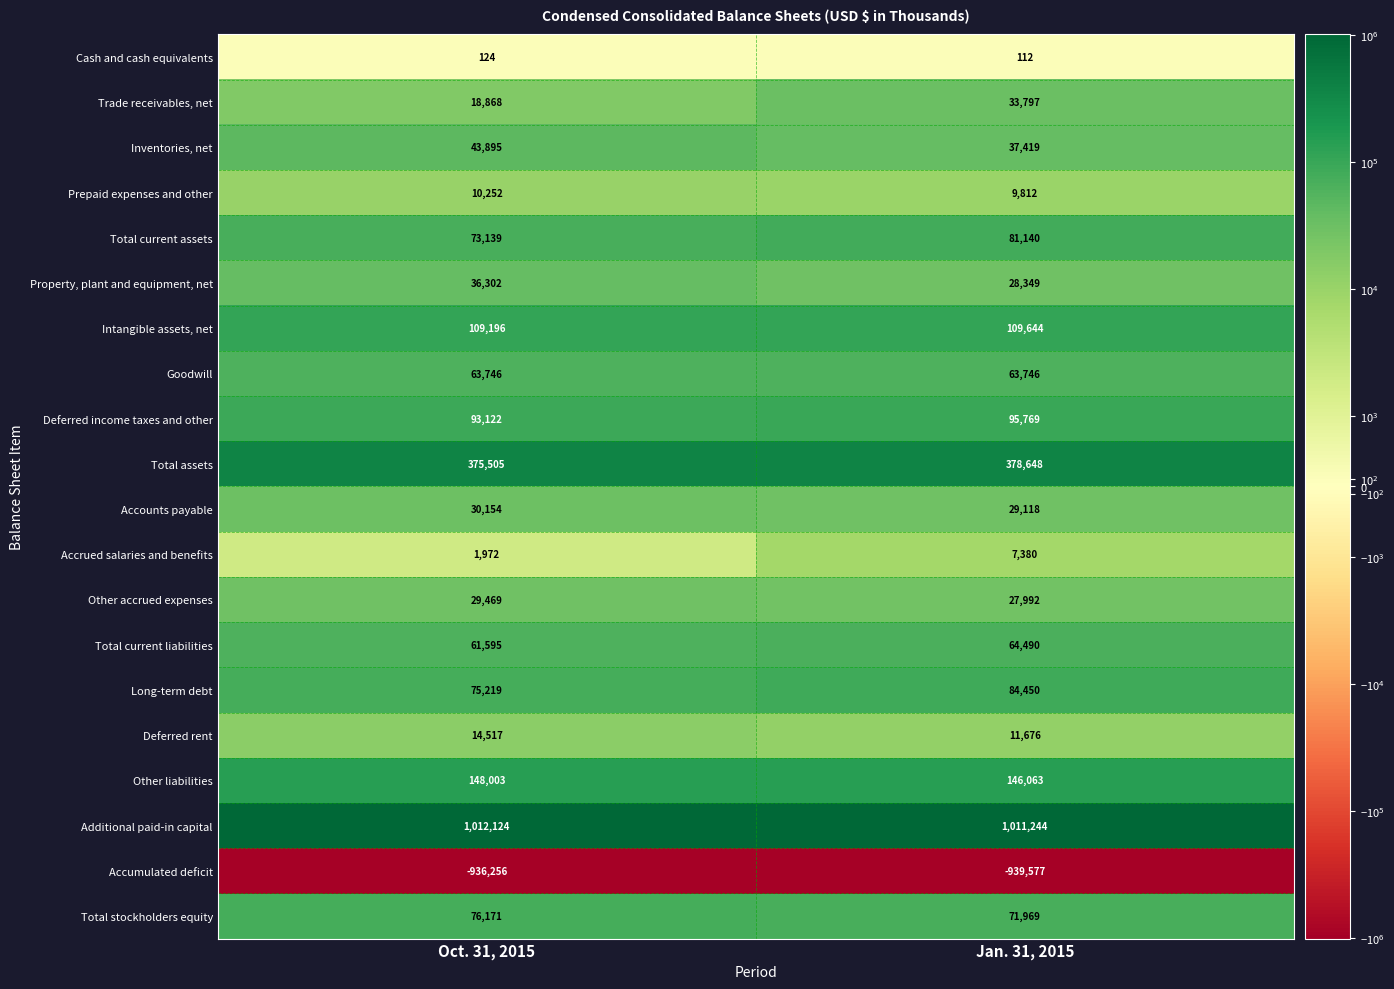

What is the difference between the maximum and minimum values in the Intangible assets, net series?

448